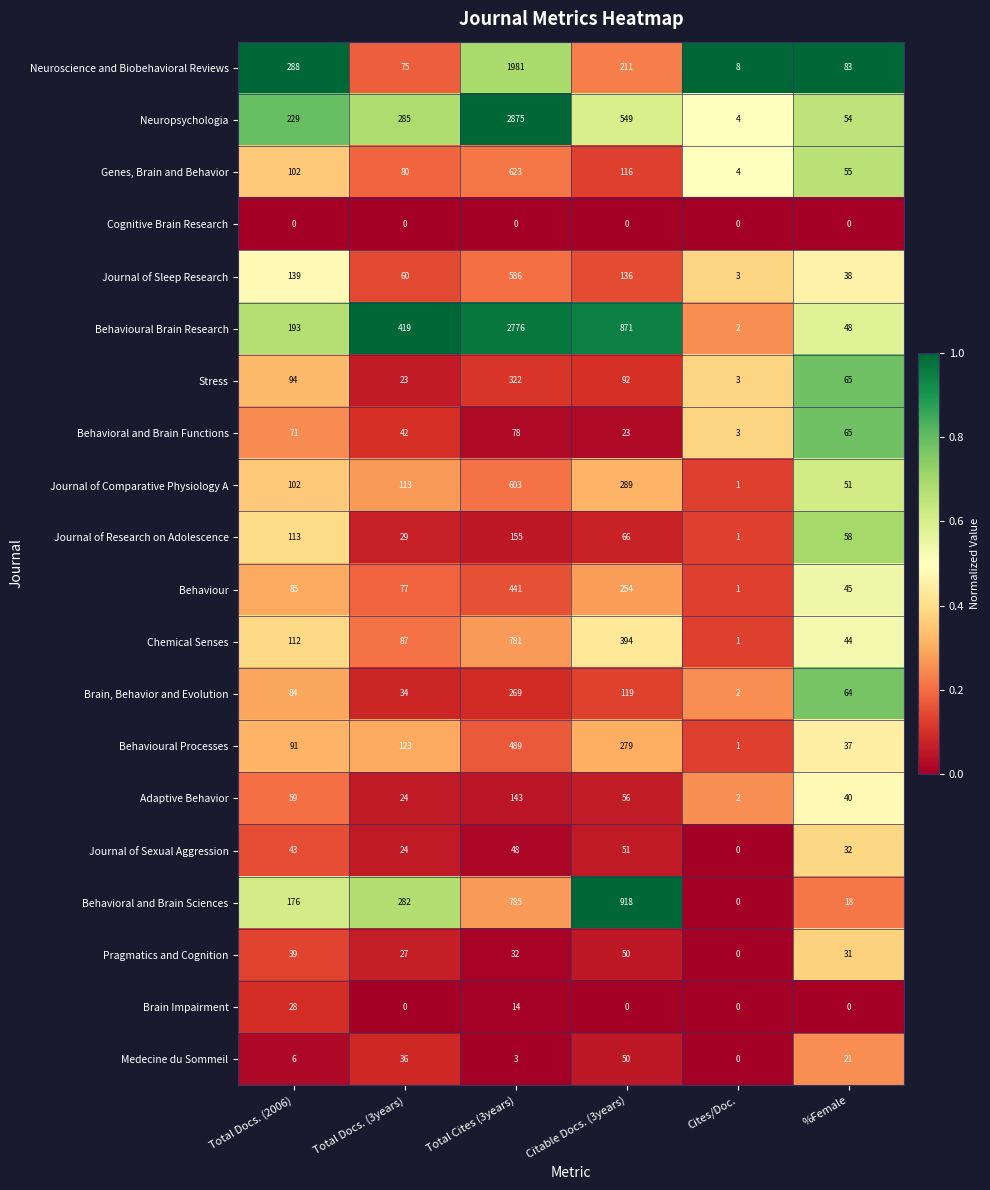

What is the difference between the highest and lowest values at Total Cites (3years)?

2875